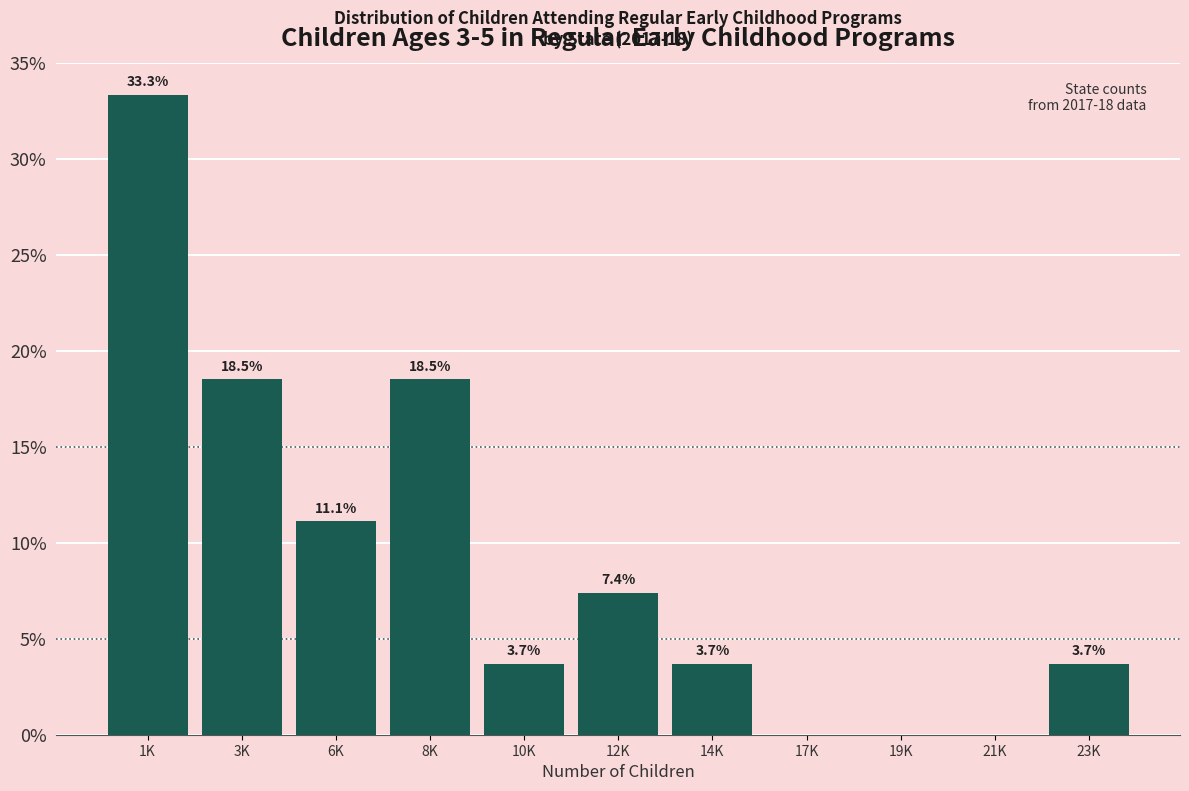

Reading left to right, extract all data points from this chart.

1K=33.3	3K=18.5	6K=11.1	8K=18.5	10K=3.7	12K=7.4	14K=3.7	17K=0.0	19K=0.0	21K=0.0	23K=3.7